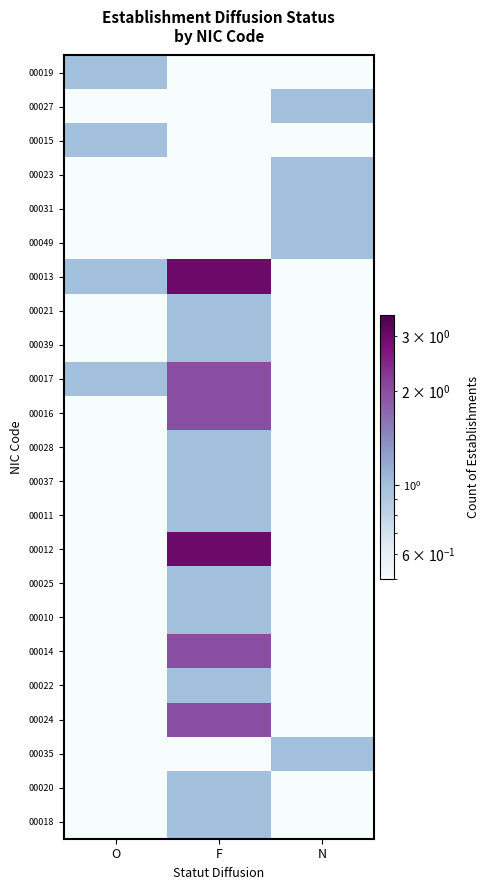

Reading left to right, what are all the values shown in this chart?

00019: O=1.0	F=0.1	N=0.1
00027: O=0.1	F=0.1	N=1.0
00015: O=1.0	F=0.1	N=0.1
00023: O=0.1	F=0.1	N=1.0
00031: O=0.1	F=0.1	N=1.0
00049: O=0.1	F=0.1	N=1.0
00013: O=1.0	F=3.0	N=0.1
00021: O=0.1	F=1.0	N=0.1
00039: O=0.1	F=1.0	N=0.1
00017: O=1.0	F=2.0	N=0.1
00016: O=0.1	F=2.0	N=0.1
00028: O=0.1	F=1.0	N=0.1
00037: O=0.1	F=1.0	N=0.1
00011: O=0.1	F=1.0	N=0.1
00012: O=0.1	F=3.0	N=0.1
00025: O=0.1	F=1.0	N=0.1
00010: O=0.1	F=1.0	N=0.1
00014: O=0.1	F=2.0	N=0.1
00022: O=0.1	F=1.0	N=0.1
00024: O=0.1	F=2.0	N=0.1
00035: O=0.1	F=0.1	N=1.0
00020: O=0.1	F=1.0	N=0.1
00018: O=0.1	F=1.0	N=0.1